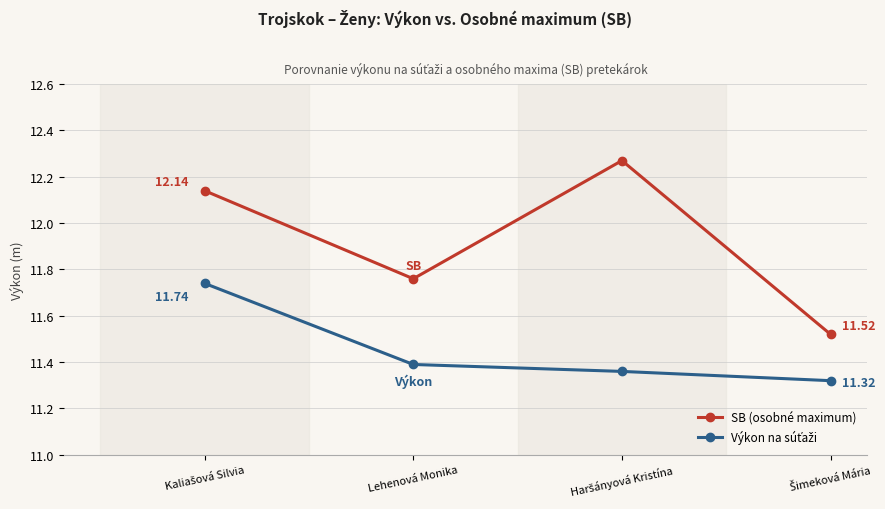

Which series has the largest total across all categories?

SB (osobné maximum)